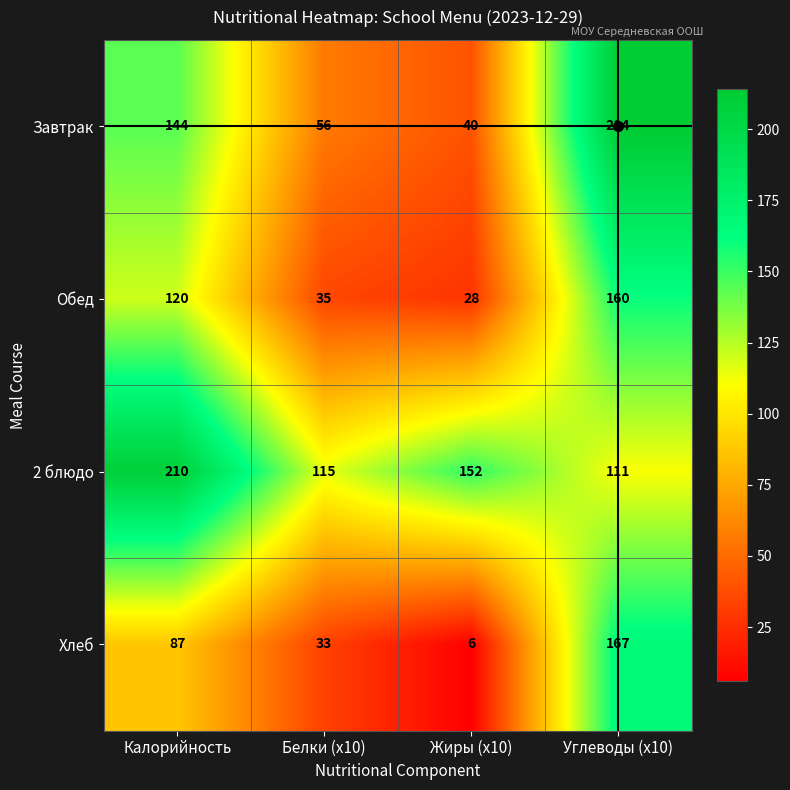

Rank the series by their average value, from lowest to highest.

Хлеб, Обед, Завтрак, 2 блюдо